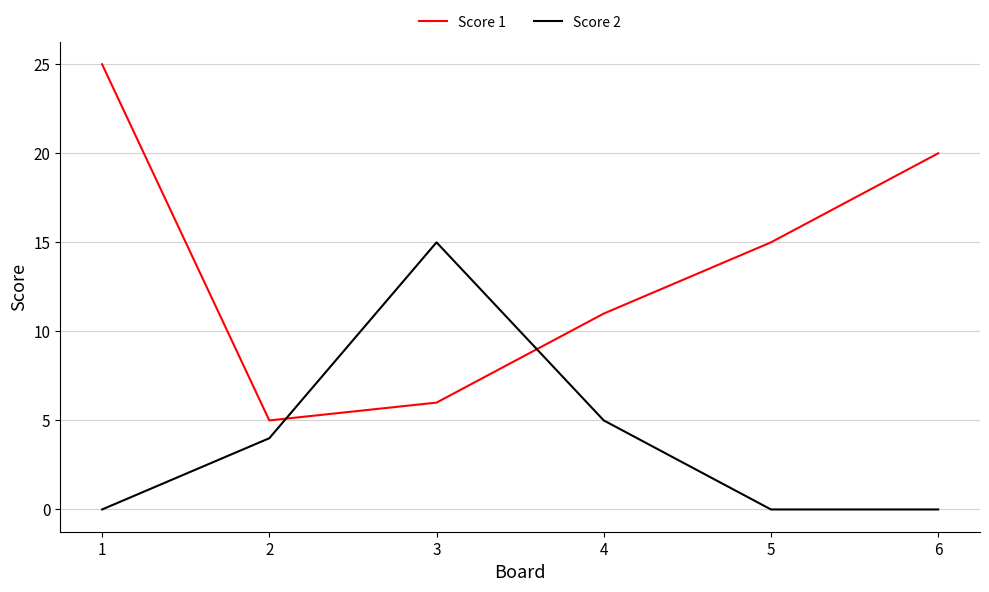

Reading left to right, transcribe all the data shown in this chart.

Score 1: 25	5	6	11	15	20
Score 2: 0	4	15	5	0	0